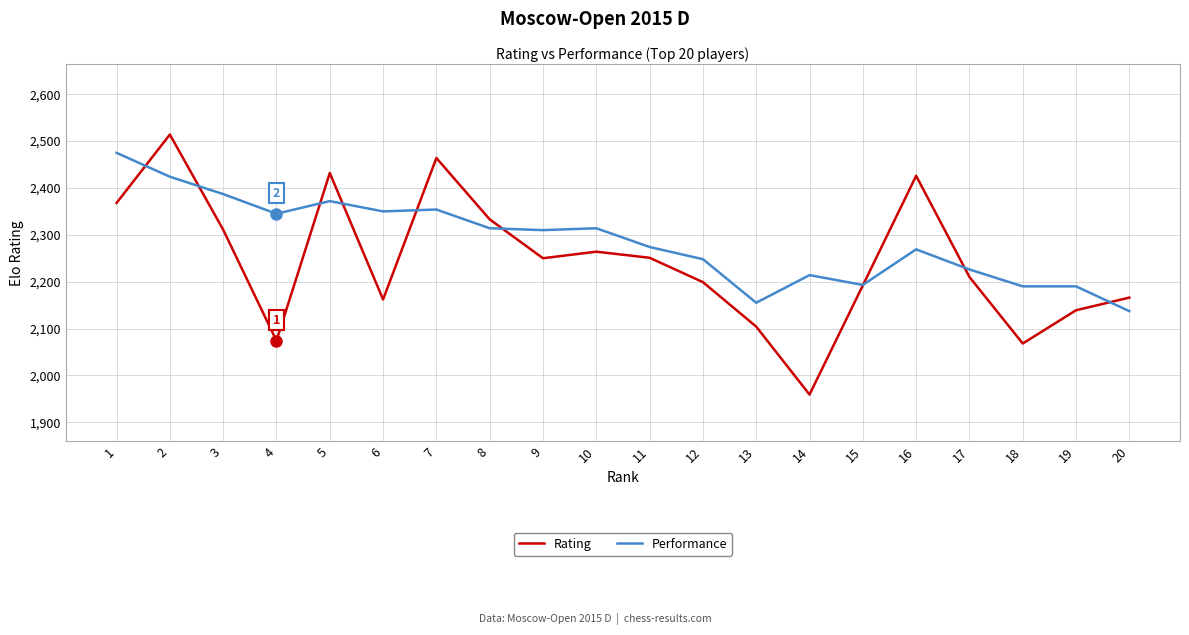

Which series has the largest range (max minus min)?

Rating